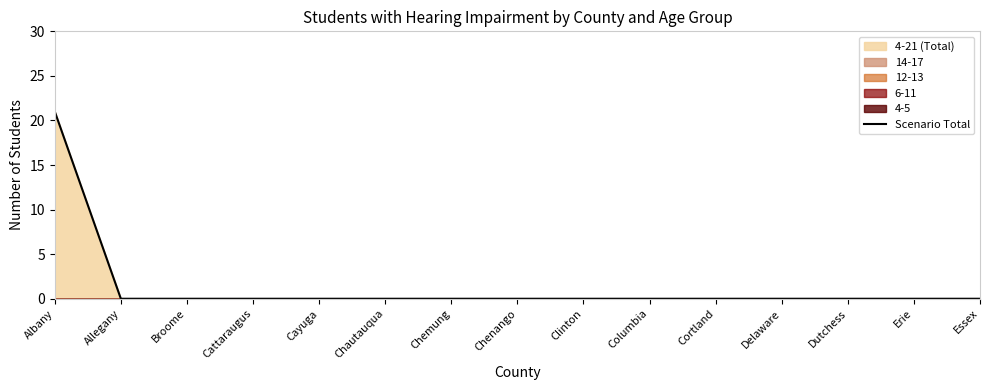

Which category has the highest value across all series?

Albany